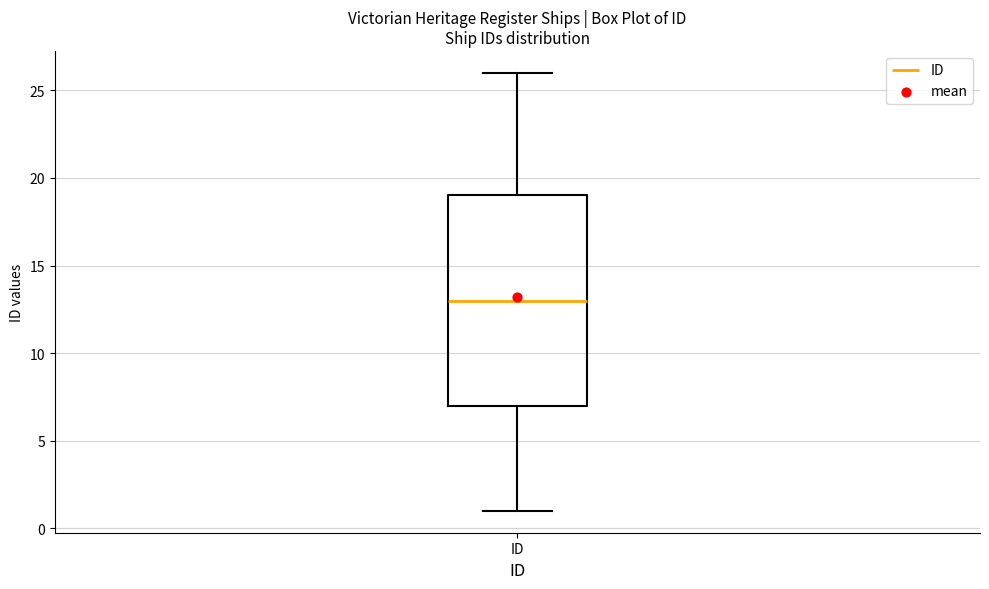

Read this box plot against the y-axis: the position of the median line, the range covered by the box, and the ends of both whiskers. The values are not printed on the chart, so give them approximately, as read against the axis.

median 13, box 7 to 19, whiskers 1 to 26